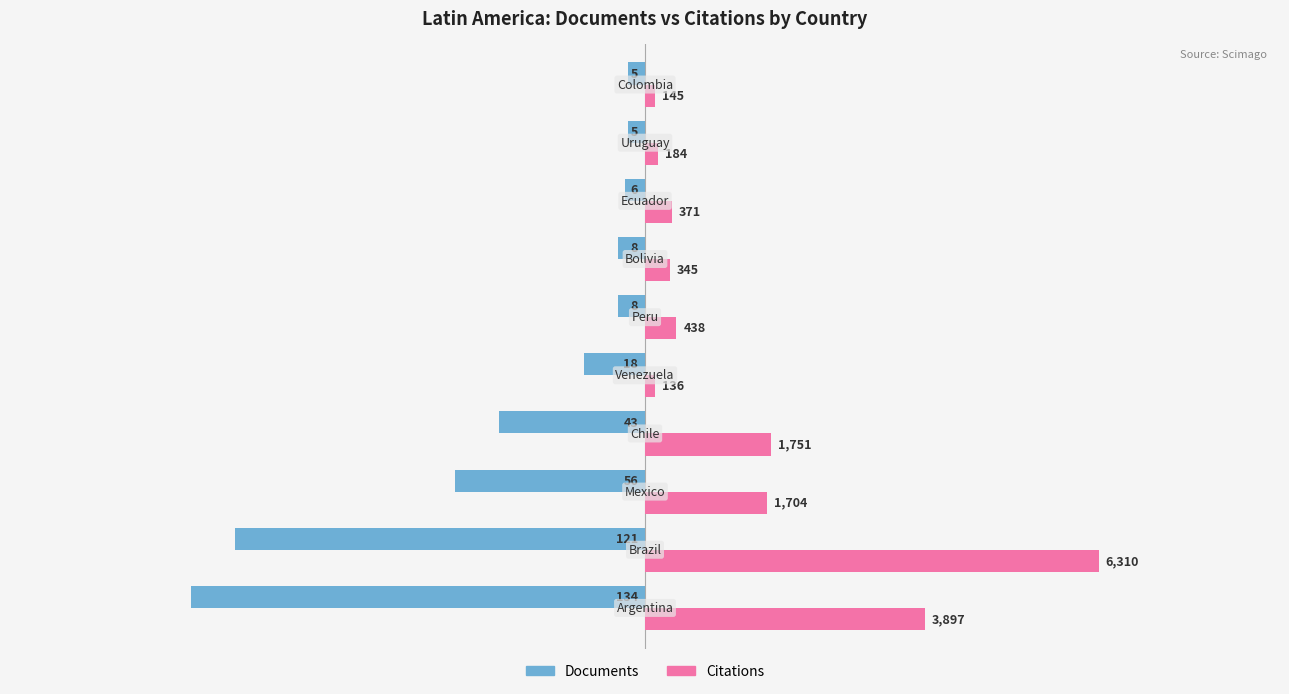

What are all the series names shown in the legend?

Documents, Citations